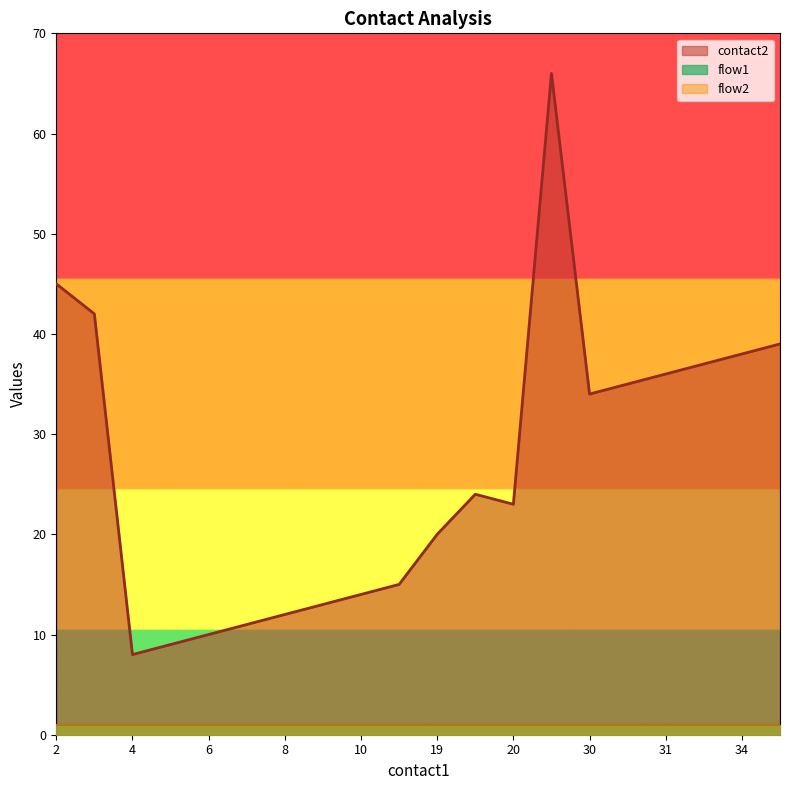

In contact2, how many points are lower than both neighbors (excluding endpoints)?

3